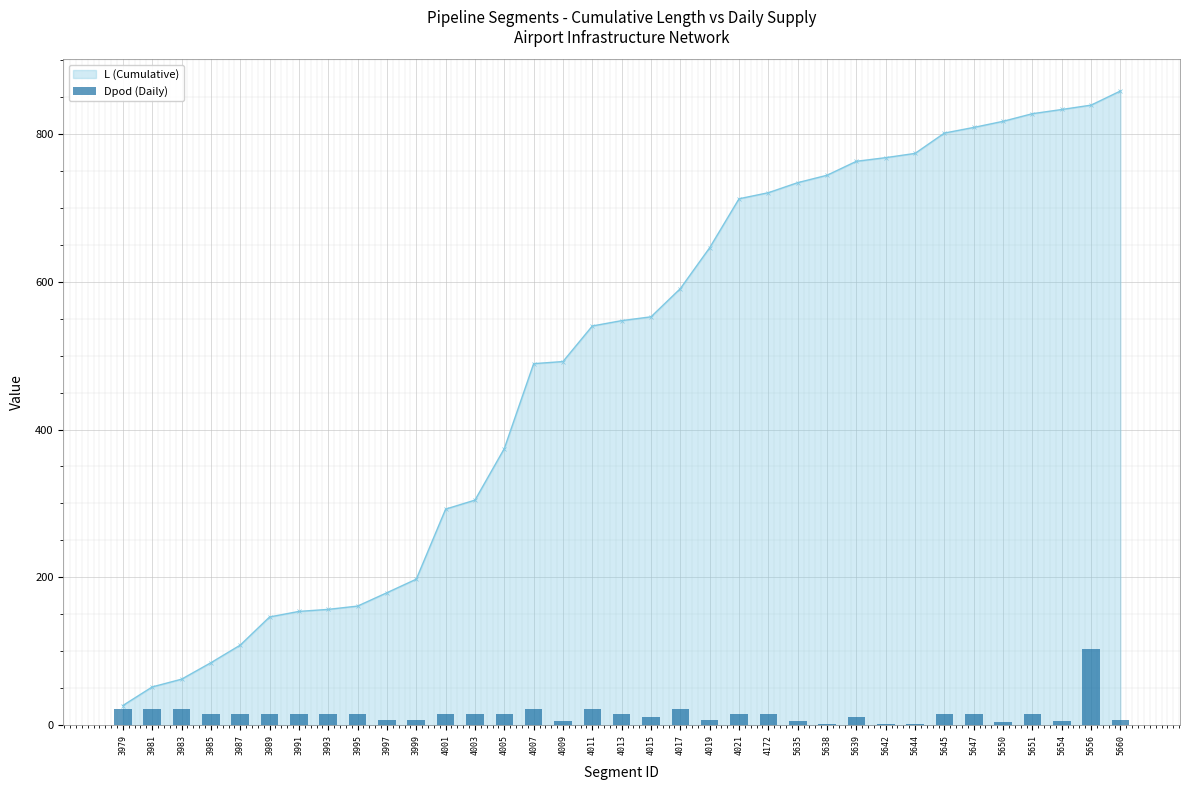

The value of L (Cumulative) at 5635 is 448.6. True or false?

False